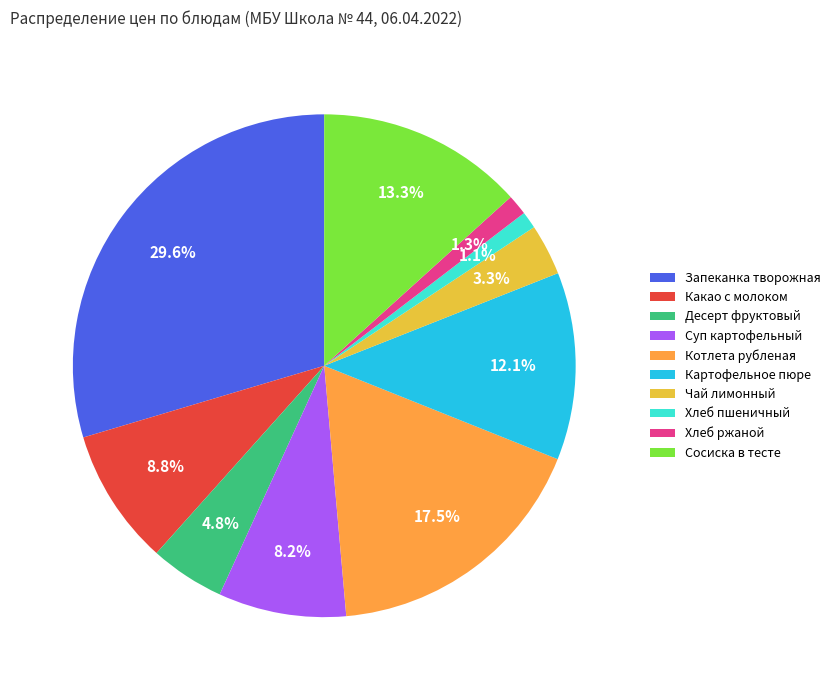

The Какао с молоком slice represents 3% of the pie. True or false?

False